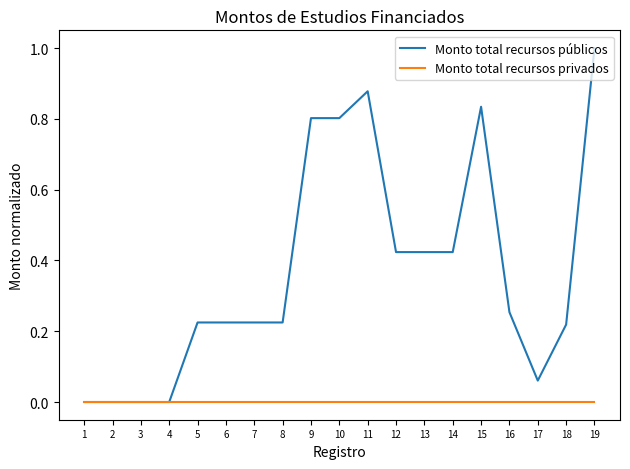

Is the value of Monto total recursos privados at 10 greater than the value of Monto total recursos públicos at 12?

No